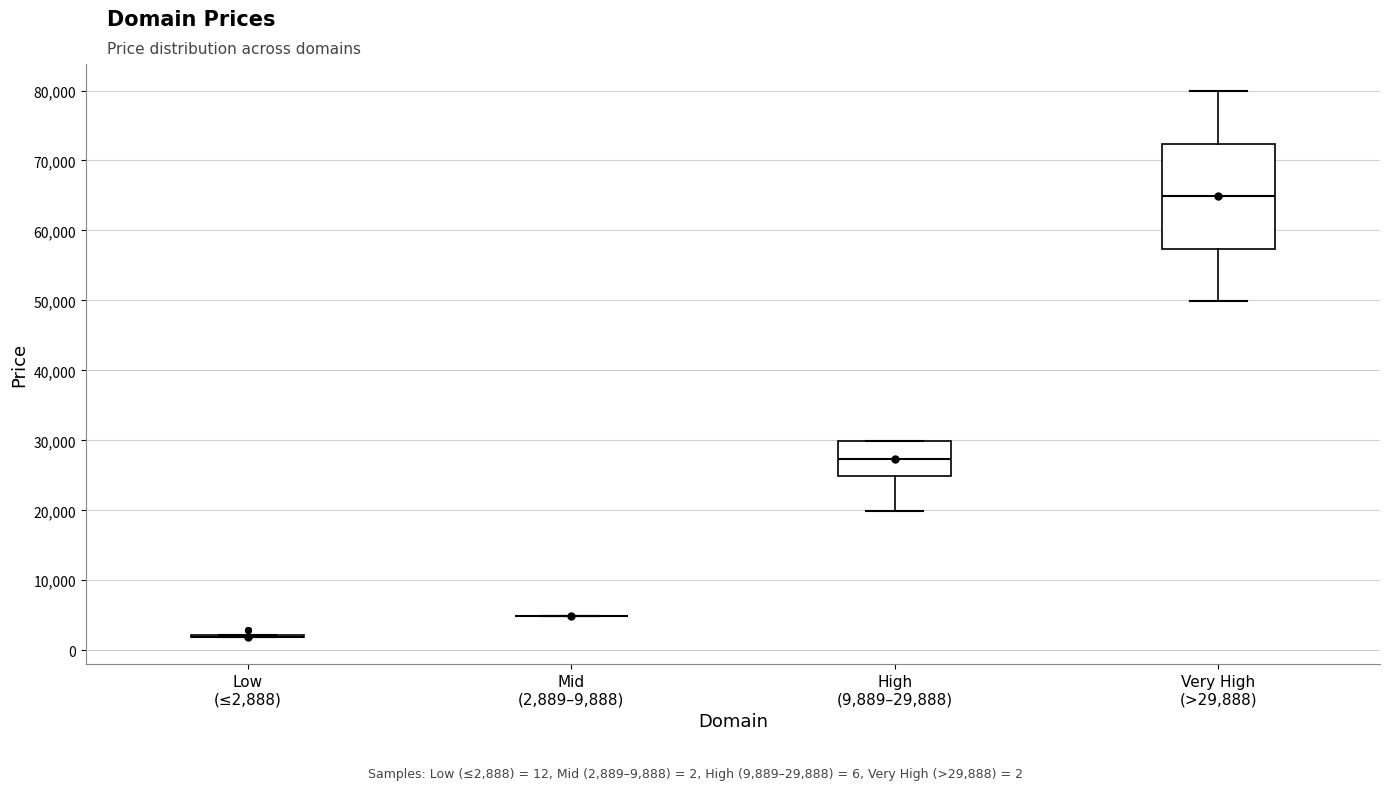

Reading left to right, transcribe this box plot: for each box, give where its median line is, the range the box spans, and where its two whiskers end, as read against the y-axis. The values are not printed on the chart, so give them approximately, as read against the axis.

Low (≤2,888): box collapsed to a line at 2000, whiskers 2000 to 2000
Mid (2,889–9,888): box collapsed to a line at 5000, whiskers 5000 to 5000
High (9,889–29,888): median 27000, box 25000 to 30000, whiskers 20000 to 30000
Very High (>29,888): median 65000, box 57000 to 72000, whiskers 50000 to 80000